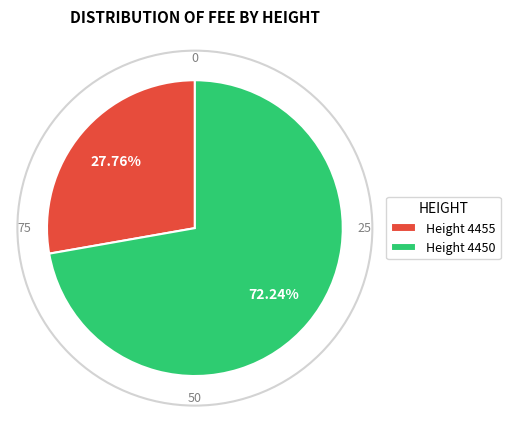

Is the sum of Height 4450 and Height 4455 greater than half?

Yes